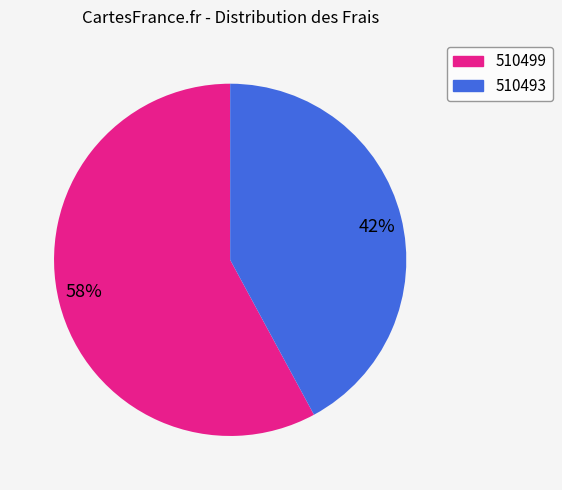

How many slices are in this pie chart?

2